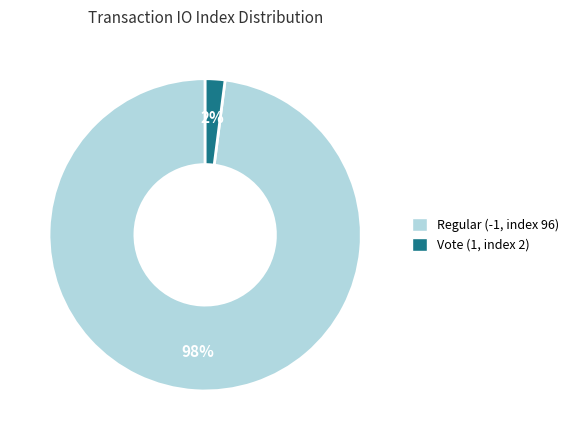

Which category has the smallest portion of the pie?

Vote (1, index 2)